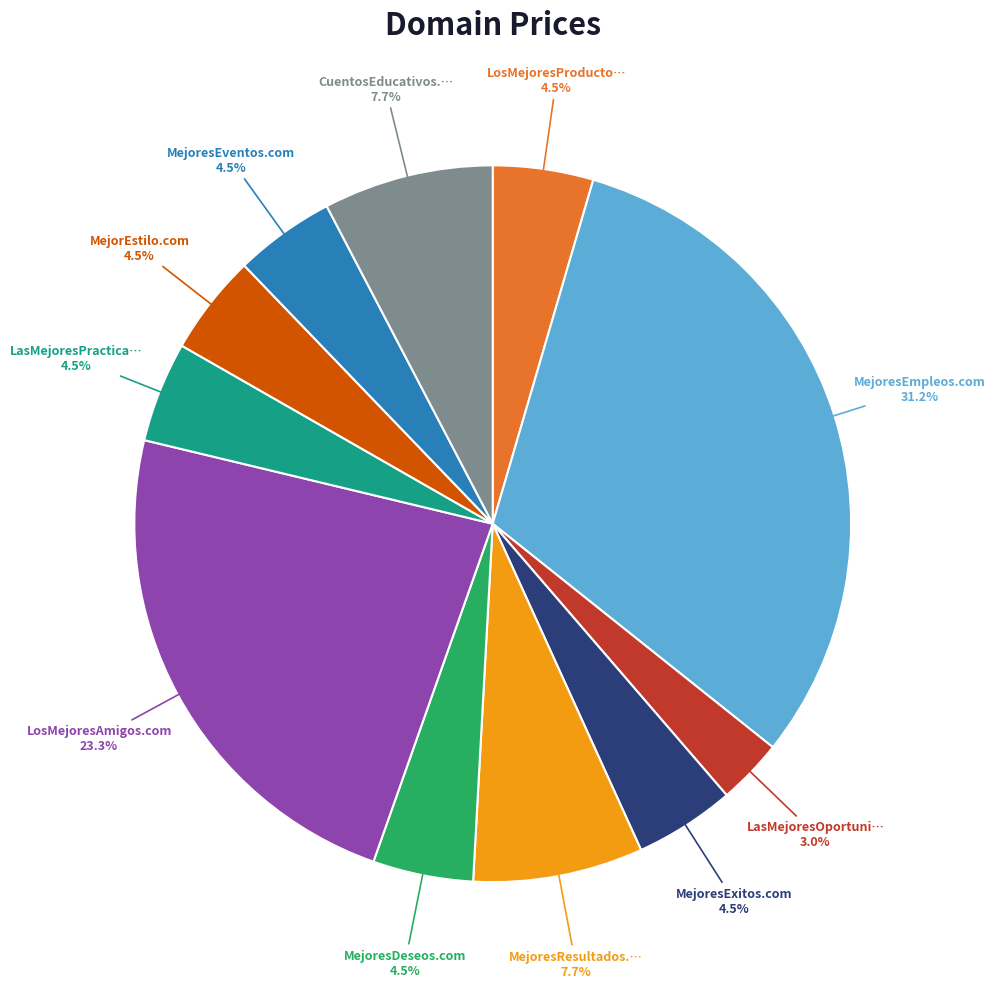

Does any single category account for the majority?

No